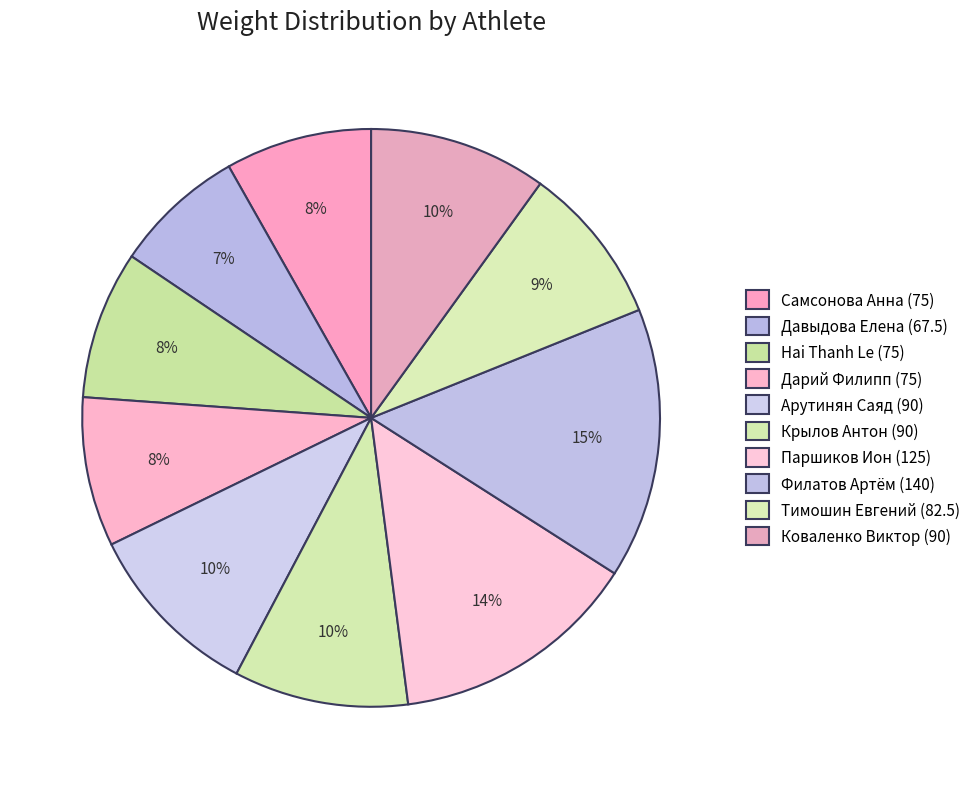

What percentage do Hai Thanh Le (75) and Коваленко Виктор (90) together represent?

18.3%